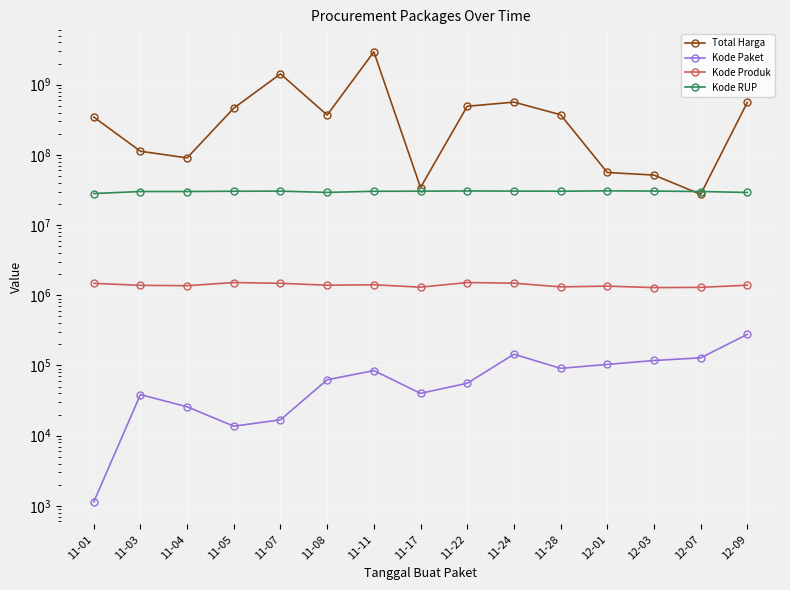

How many lines are shown in the chart?

4